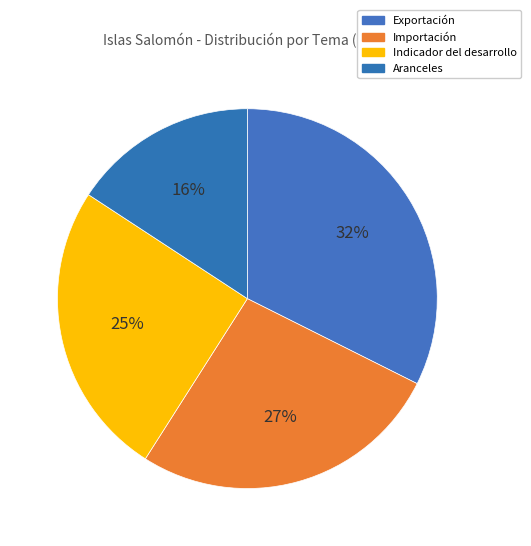

How many segments does this pie chart have?

4